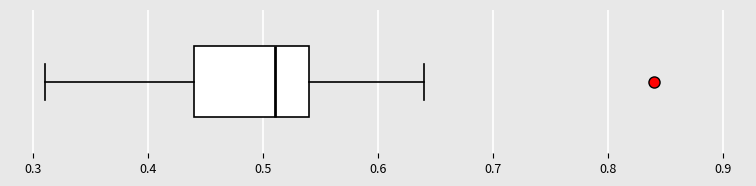

Where is the right edge of the box on the x-axis? The values are not printed on the chart, so give them approximately, as read against the axis.

0.54